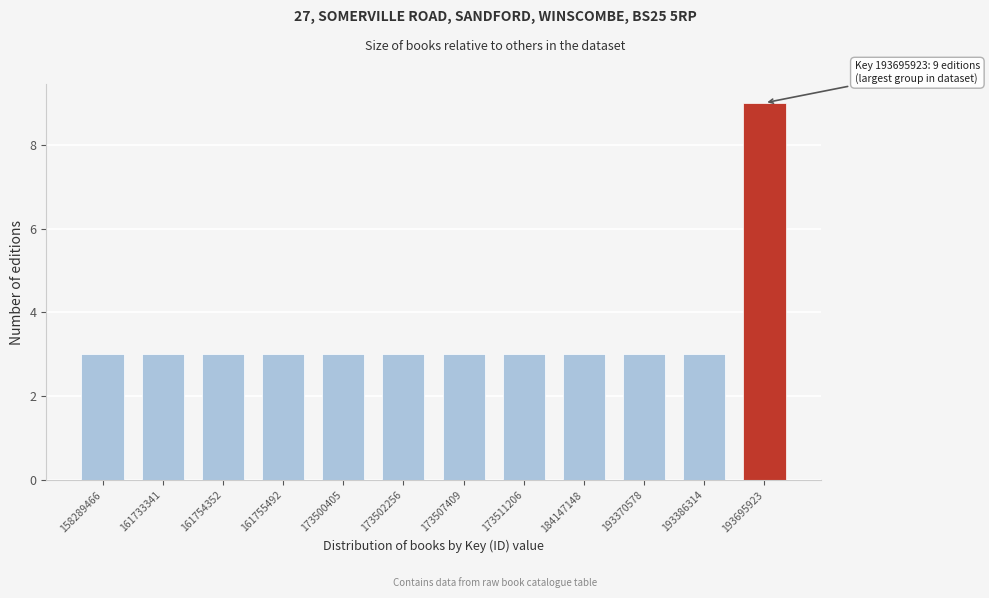

Reading left to right, extract all data points from this chart.

3	3	3	3	3	3	3	3	3	3	3	9